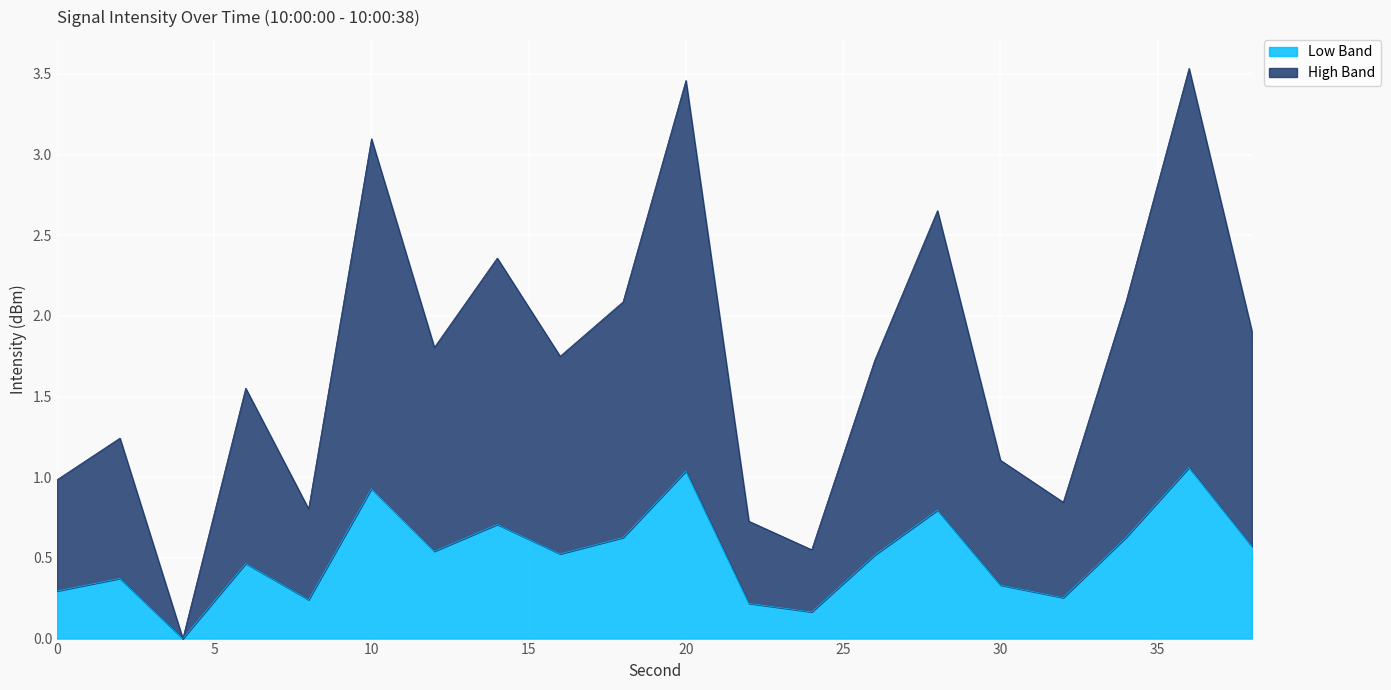

Where is the first local maximum?

5